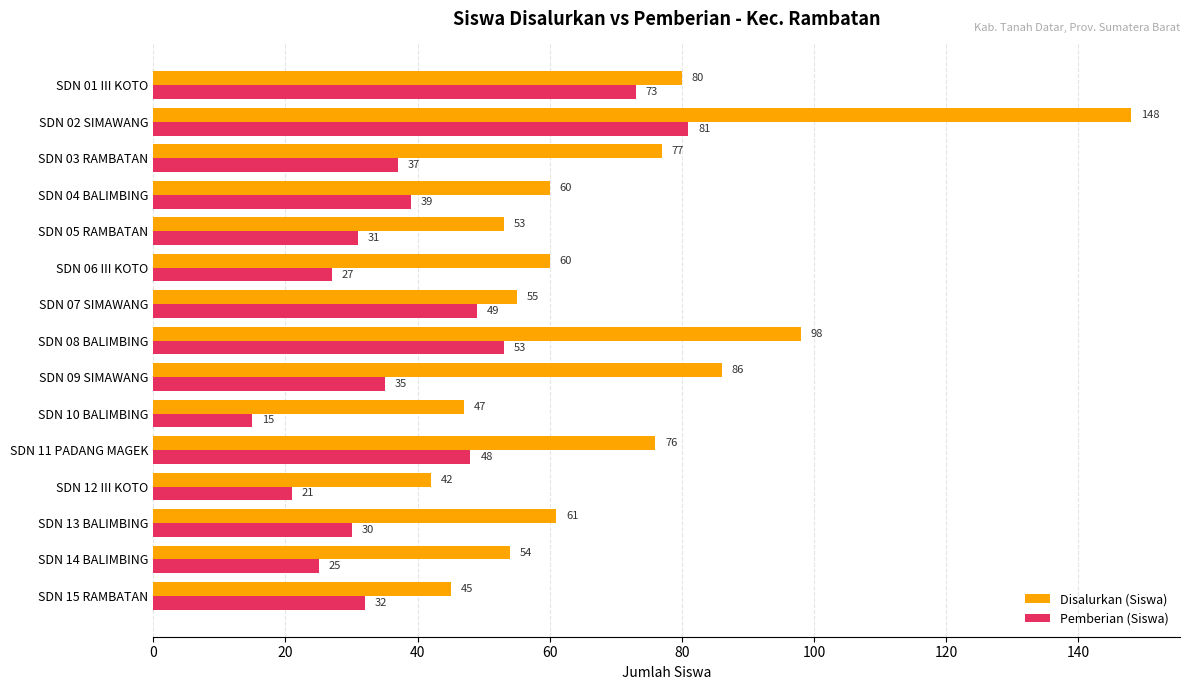

Rank the series at SDN 07 SIMAWANG from lowest to highest value.

Pemberian (Siswa), Disalurkan (Siswa)